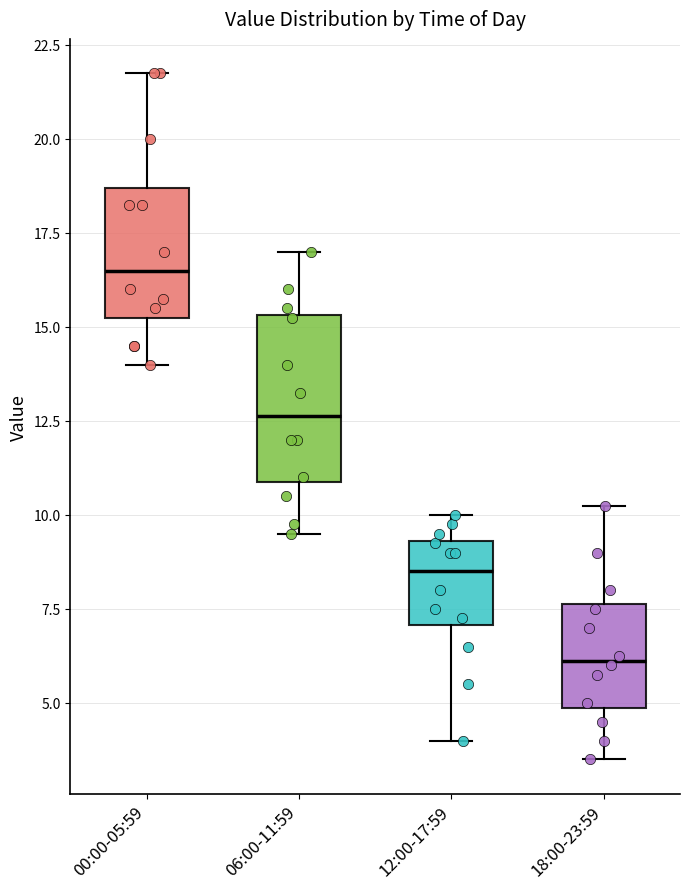

Which box has the lowest median line?

18:00-23:59